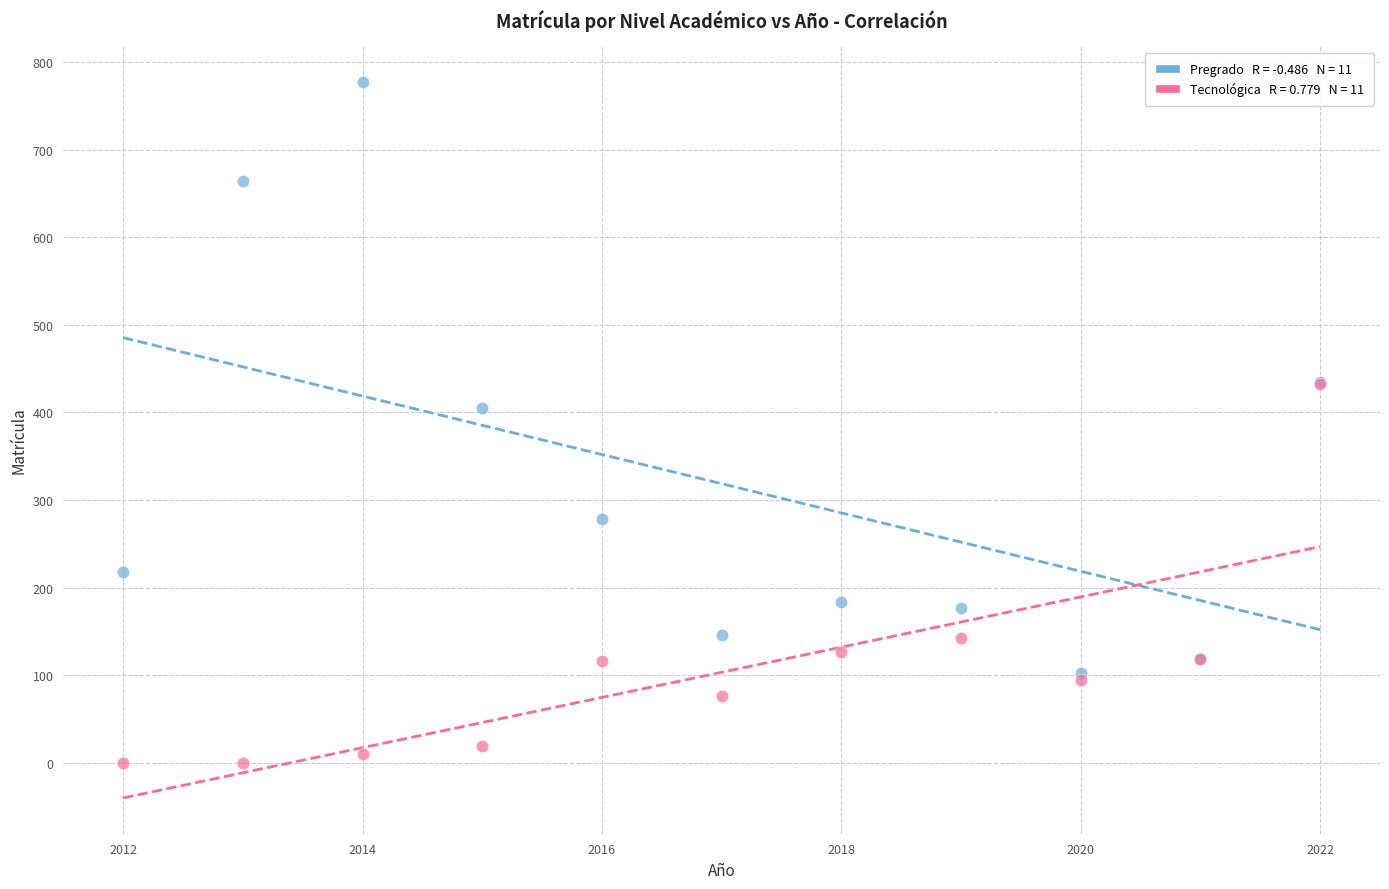

Across all series, what Y value is closest to 388?

405